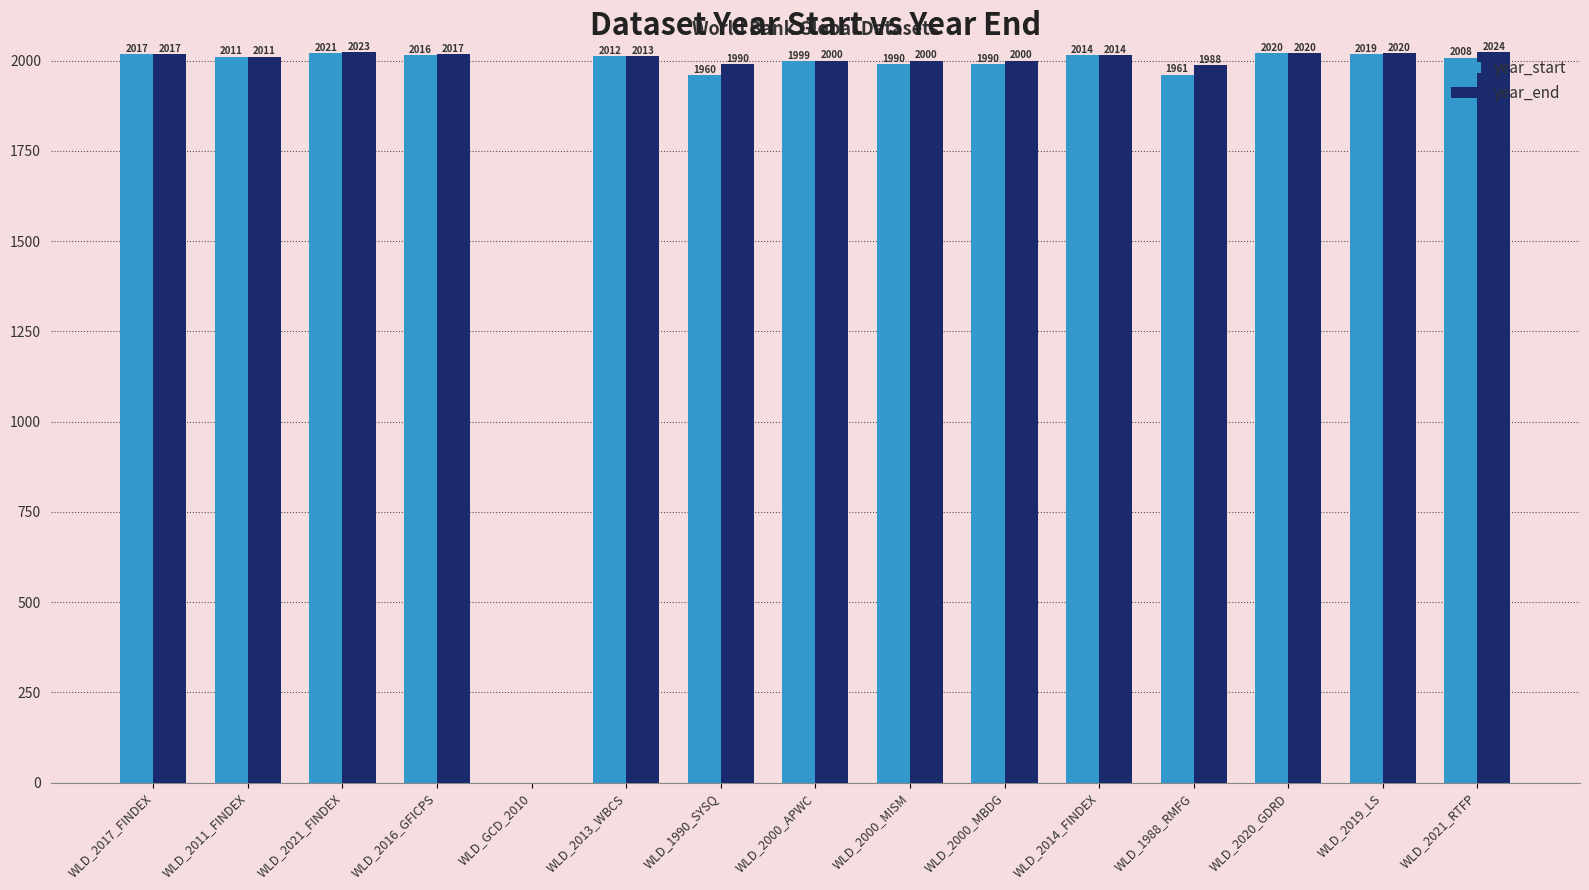

Which series changed the most between WLD_2020_GDRD and WLD_2019_LS?

year_start